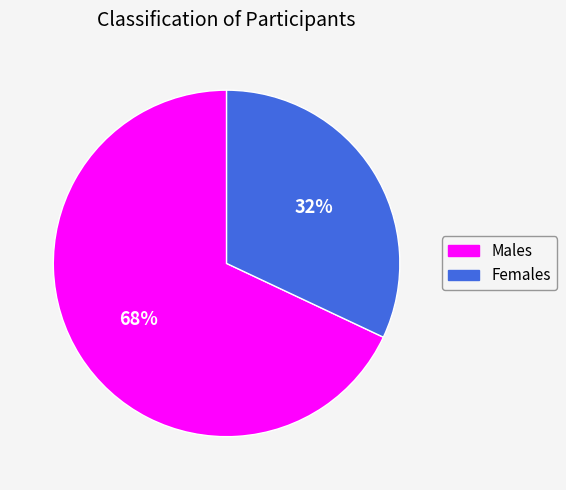

To the nearest percent, what is the difference between the largest and smallest slice percentages?

36%